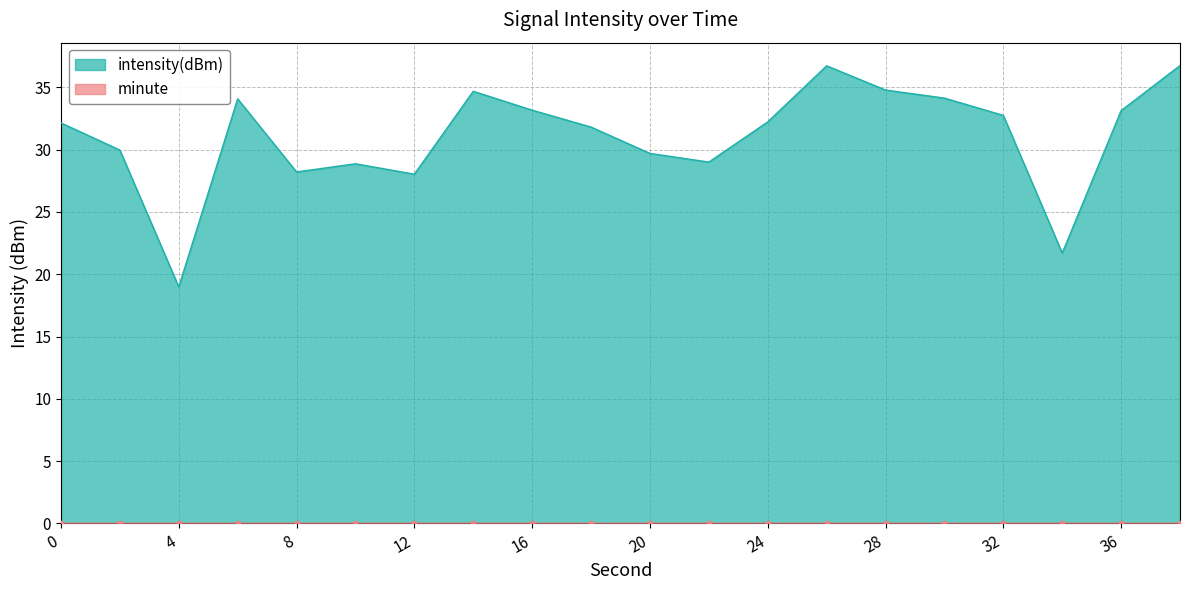

True or false: the data shows 23.5 at 26.

False